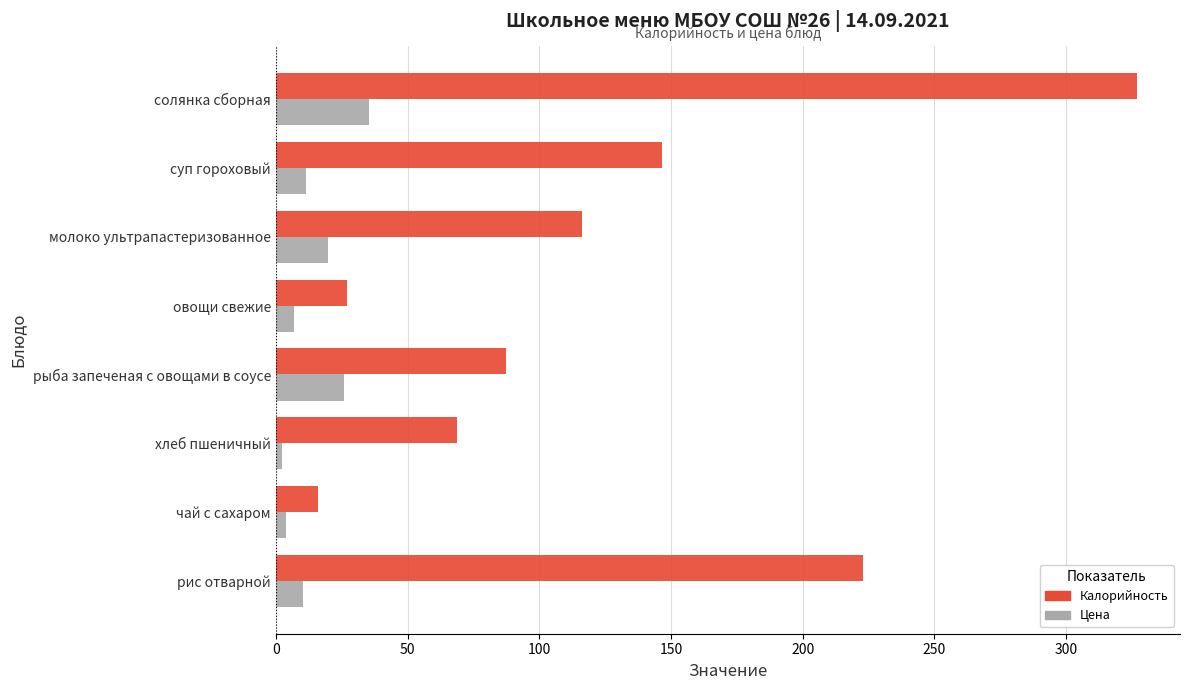

What is the average value of the Калорийность series?

126.5